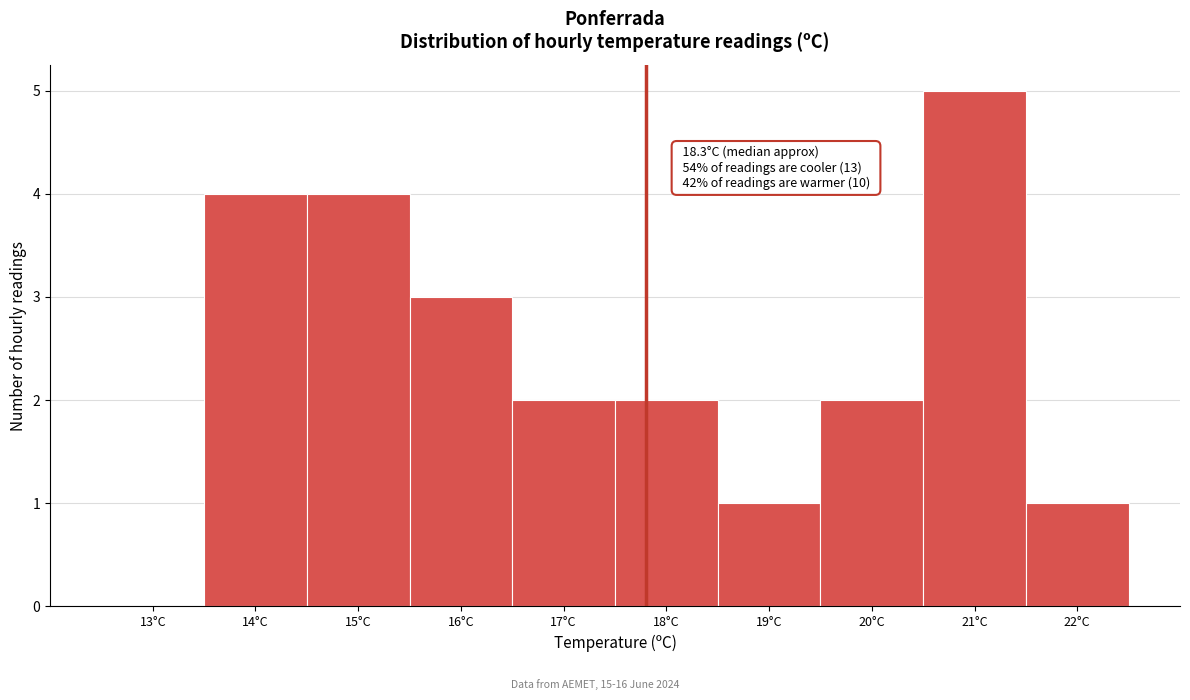

Reading left to right, extract all data points from this chart.

13°C=0	14°C=4	15°C=4	16°C=3	17°C=2	18°C=2	19°C=1	20°C=2	21°C=5	22°C=1